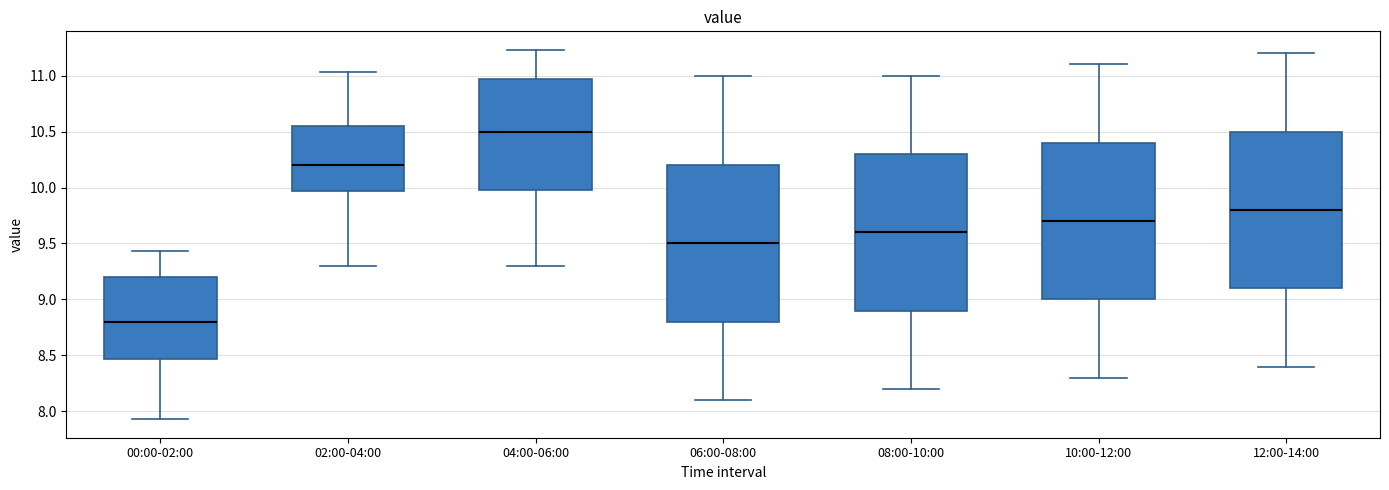

Reading left to right, read every box against the y-axis: the position of its median line, the range the box covers, and the ends of its whiskers. The values are not printed on the chart, so give them approximately, as read against the axis.

00:00-02:00: median 8.80, box 8.45 to 9.20, whiskers 7.95 to 9.45
02:00-04:00: median 10.20, box 9.95 to 10.55, whiskers 9.30 to 11.05
04:00-06:00: median 10.50, box 10.00 to 10.95, whiskers 9.30 to 11.25
06:00-08:00: median 9.50, box 8.80 to 10.20, whiskers 8.10 to 11.00
08:00-10:00: median 9.60, box 8.90 to 10.30, whiskers 8.20 to 11.00
10:00-12:00: median 9.70, box 9.00 to 10.40, whiskers 8.30 to 11.10
12:00-14:00: median 9.80, box 9.10 to 10.50, whiskers 8.40 to 11.20